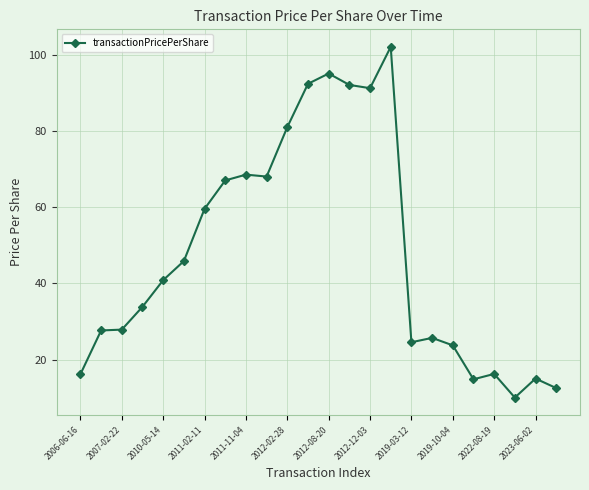

How many categories are shown in the chart?

24